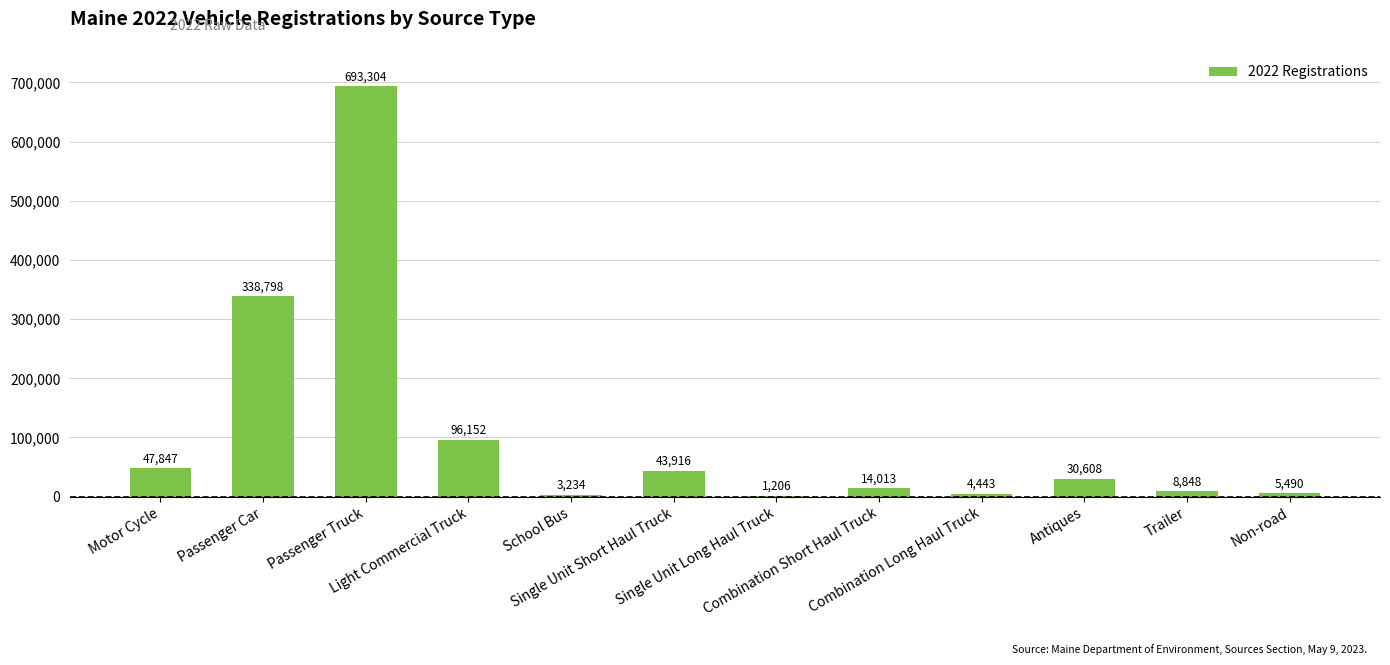

Where does the data first go above 30608?

Motor Cycle